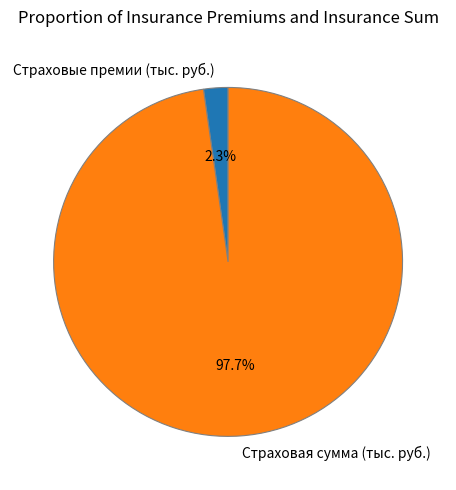

To the nearest percent, what portion does Страховые премии (тыс. руб.) represent?

2%